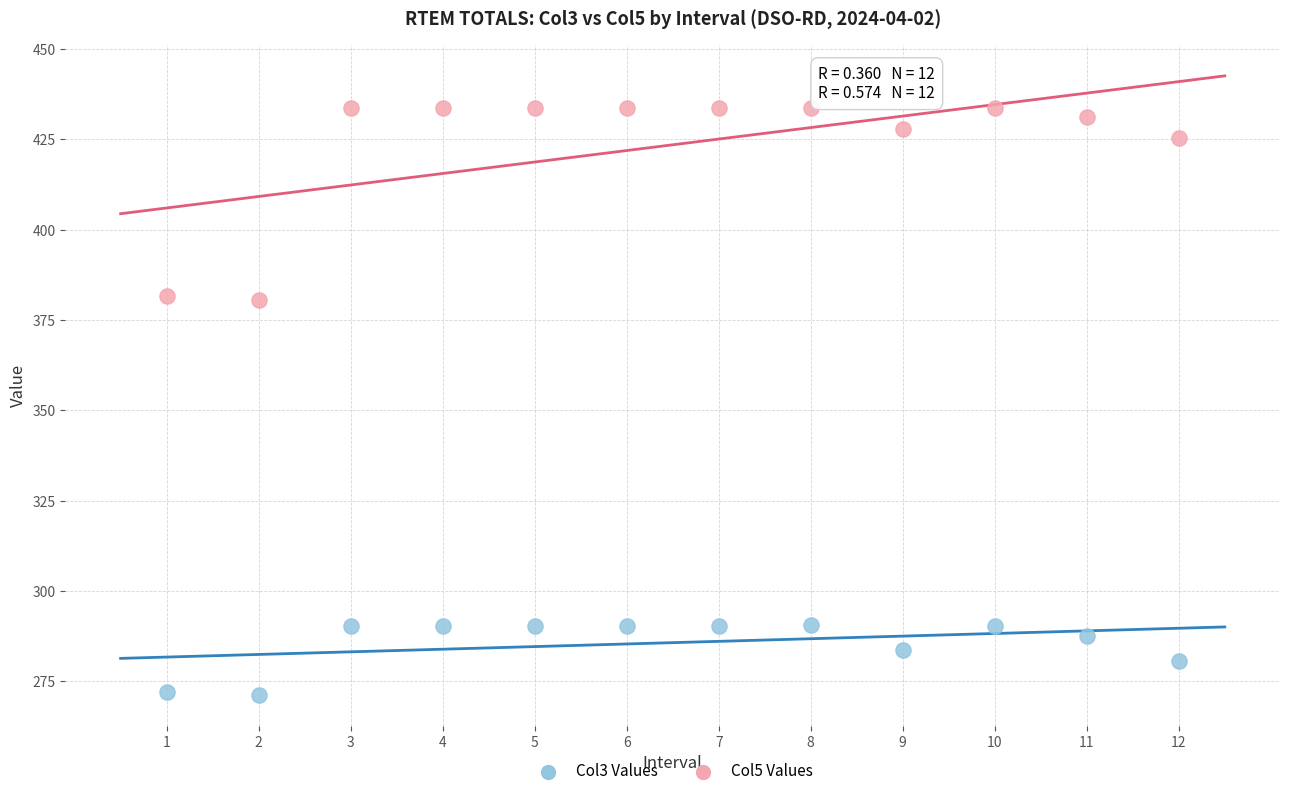

Across all data points, what is the range of Y values (max minus min)?

162.5